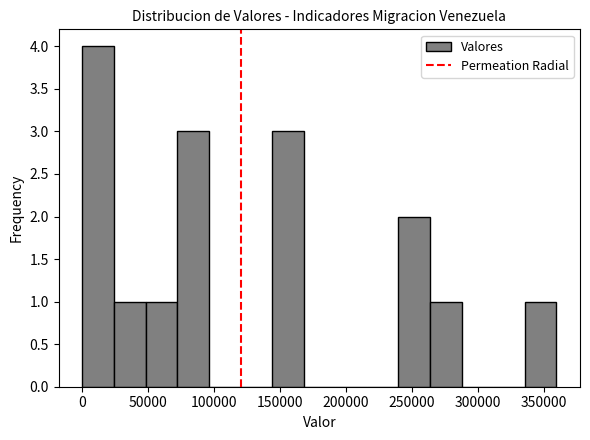

Which range on the x-axis has the tallest bar?

0 to 25000